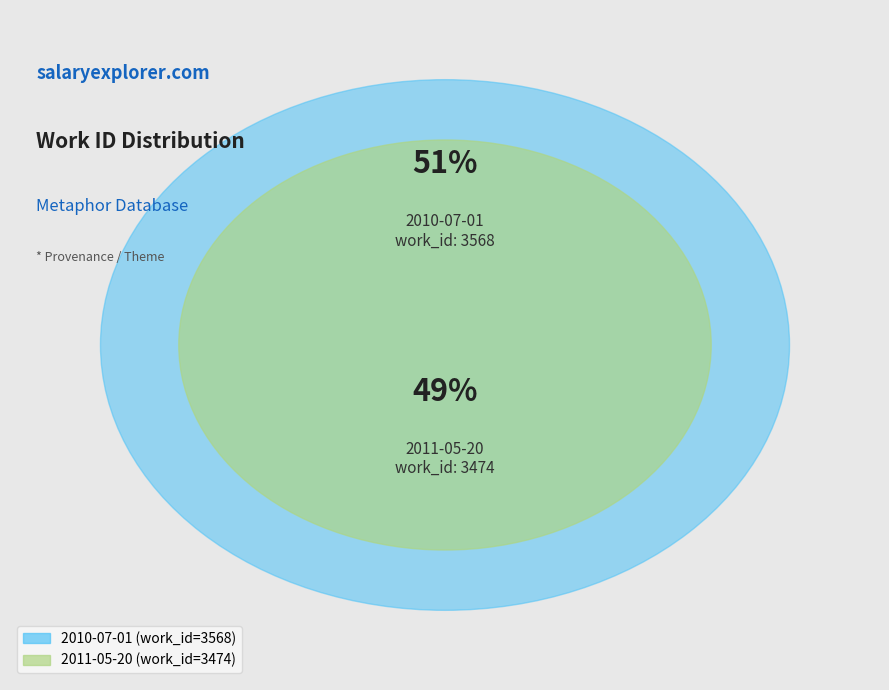

Is 2010-07-01 the majority of the pie?

Yes